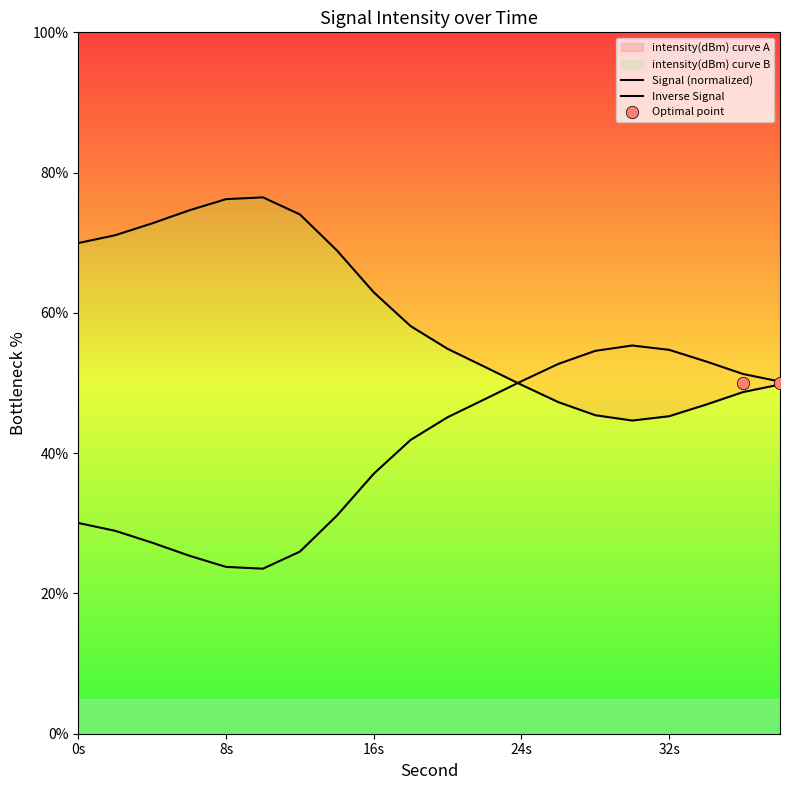

Which series reaches the maximum Y coordinate?

Signal (normalized)